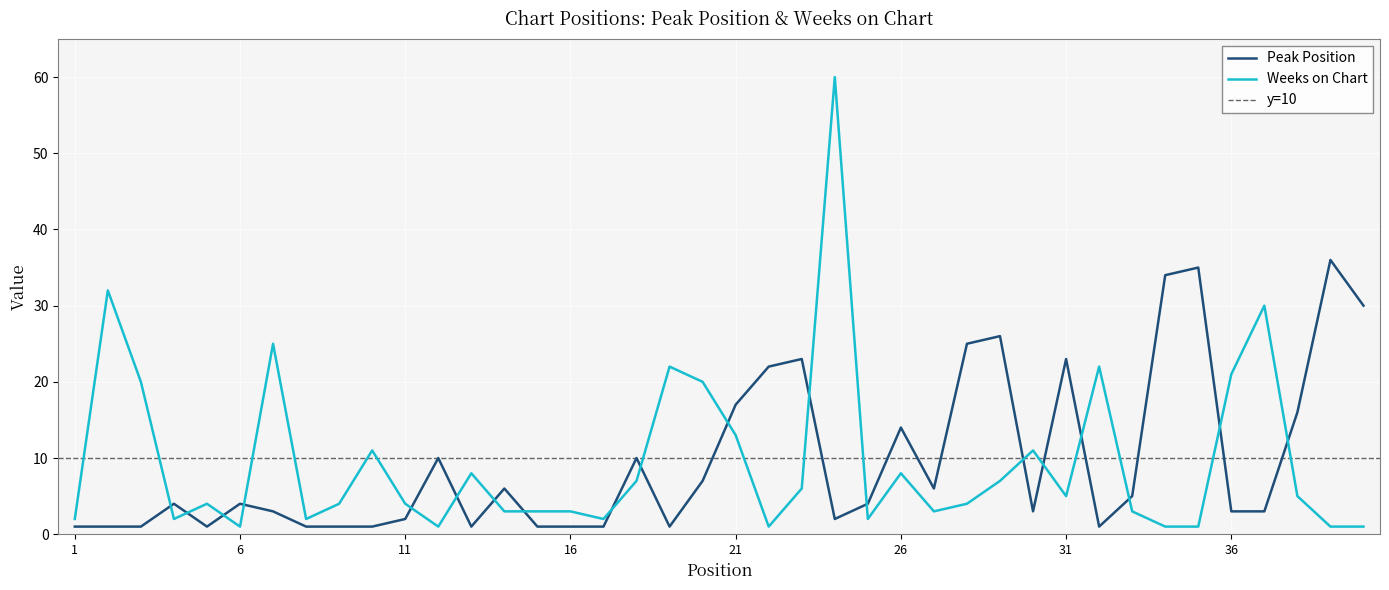

Which series has the largest total across all categories?

Peak Position